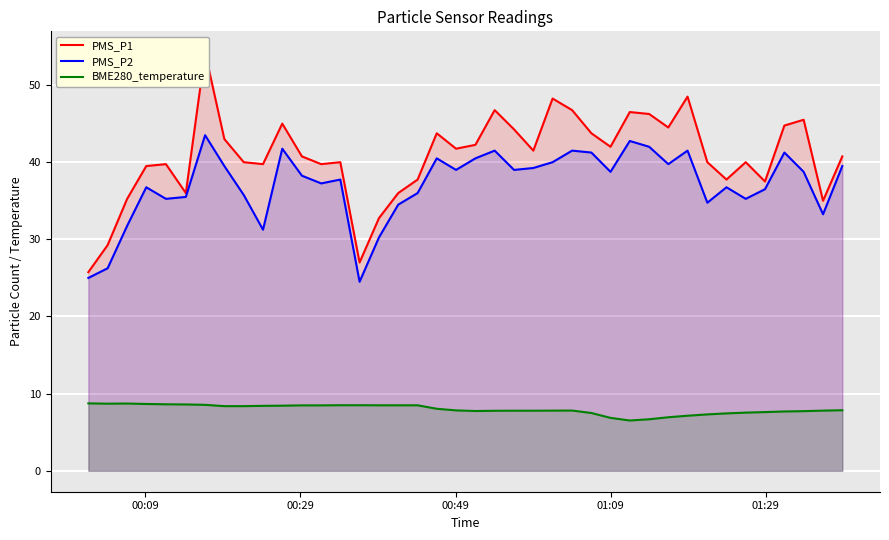

True or false: PMS_P2 and BME280_temperature intersect in this chart.

False